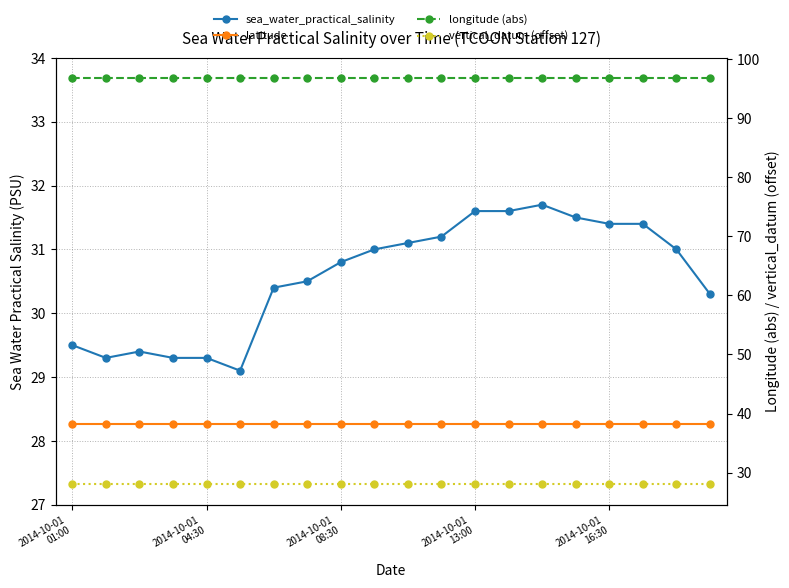

What is the average value of the longitude (abs) series?

96.8